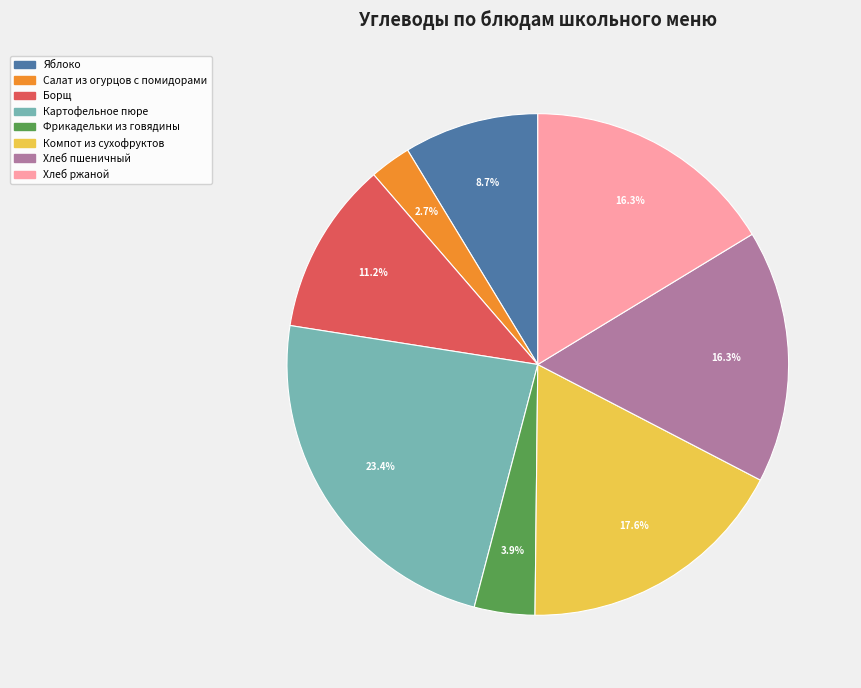

Which category has the biggest portion of the pie?

Картофельное пюре